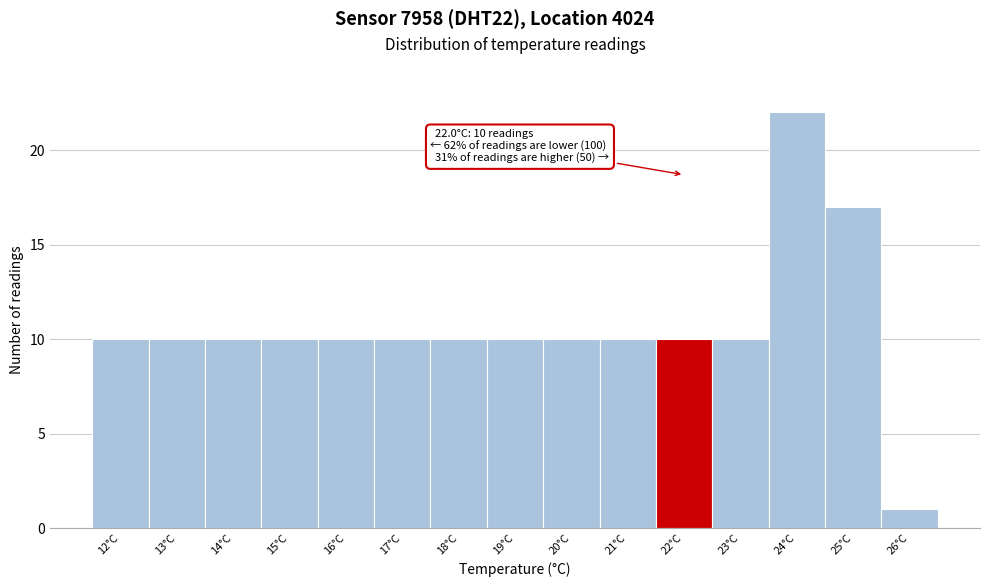

Reading left to right, what are all the values shown in this chart?

12°C=10	13°C=10	14°C=10	15°C=10	16°C=10	17°C=10	18°C=10	19°C=10	20°C=10	21°C=10	22°C=10	23°C=10	24°C=22	25°C=17	26°C=1